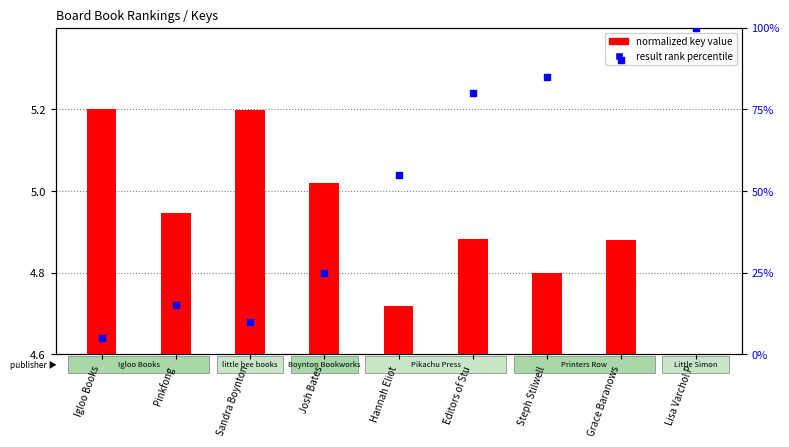

Which series reaches the minimum Y coordinate?

normalized key value